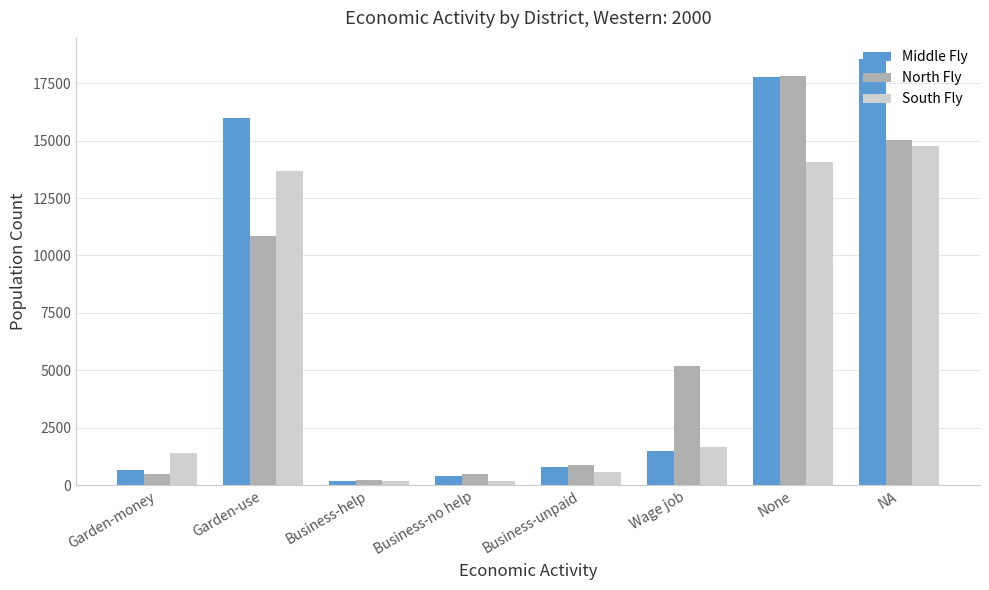

Rank the series by their maximum value, from lowest to highest.

South Fly, North Fly, Middle Fly